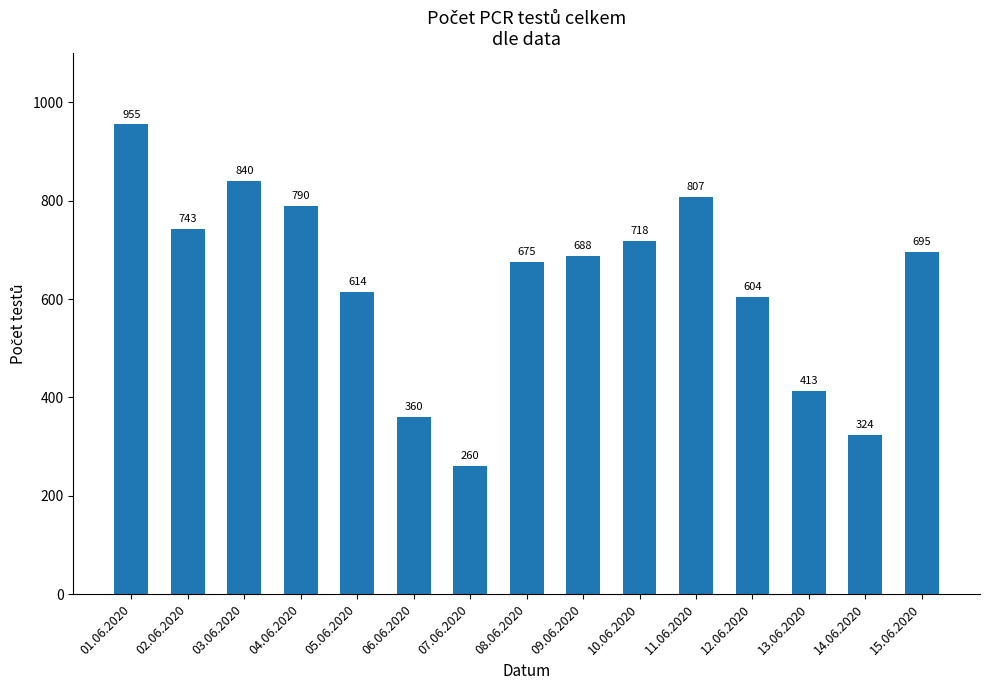

Reading left to right, list all the values displayed in this chart.

01.06.2020=955	02.06.2020=743	03.06.2020=840	04.06.2020=790	05.06.2020=614	06.06.2020=360	07.06.2020=260	08.06.2020=675	09.06.2020=688	10.06.2020=718	11.06.2020=807	12.06.2020=604	13.06.2020=413	14.06.2020=324	15.06.2020=695